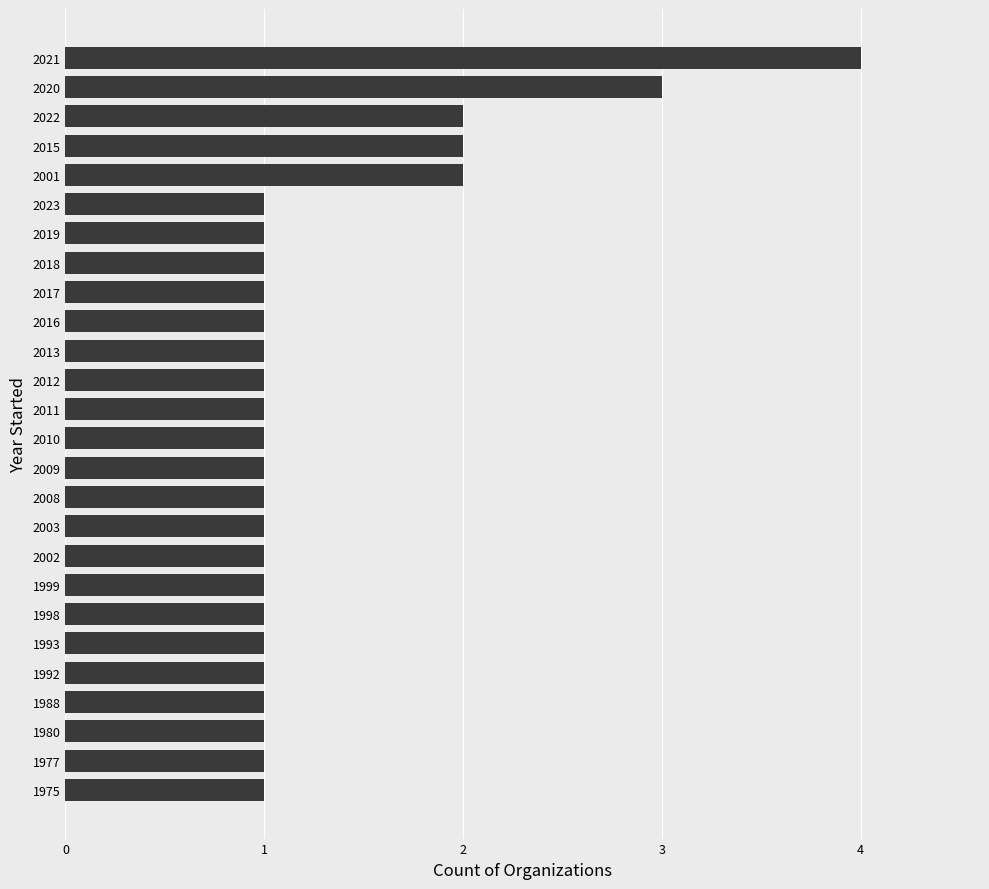

What is the greatest value displayed?

4